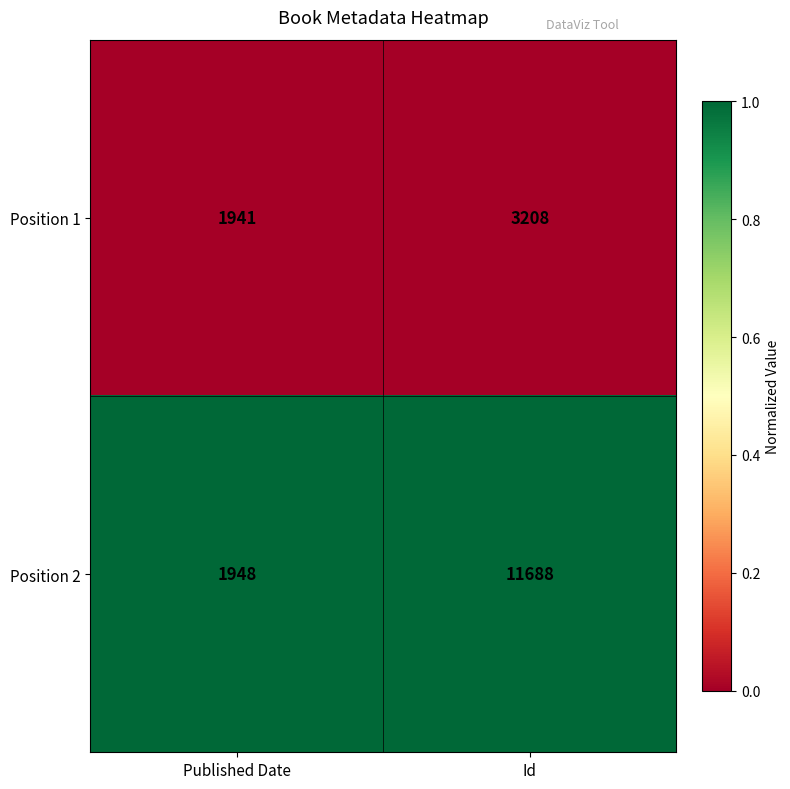

Reading left to right, what are all the values shown in this chart?

Position 1: 1941	3208
Position 2: 1948	11688